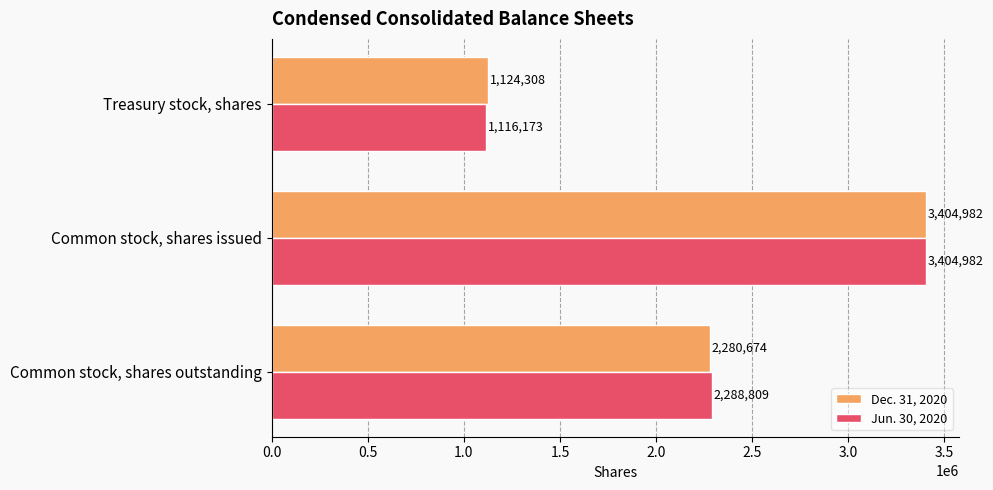

Rank the categories by Jun. 30, 2020 value from lowest to highest.

Treasury stock, shares, Common stock, shares outstanding, Common stock, shares issued